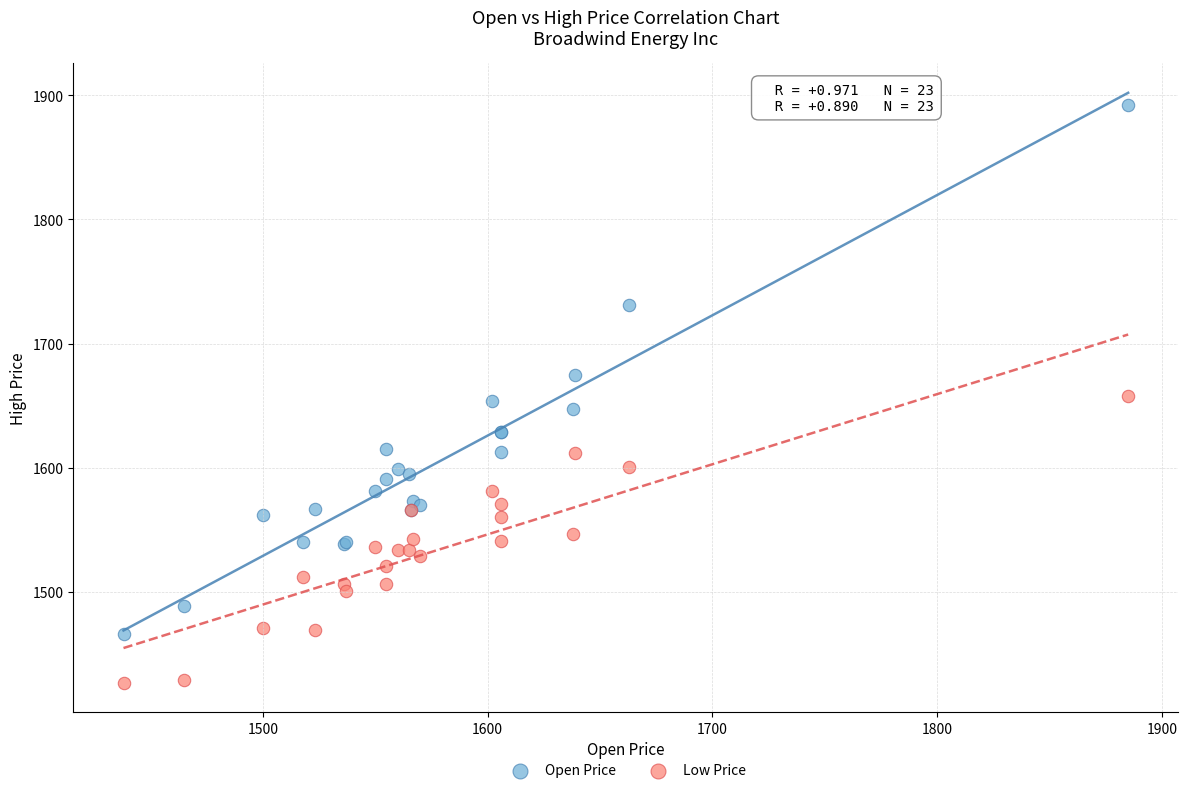

Which series has the largest Y range (max minus min)?

Open Price